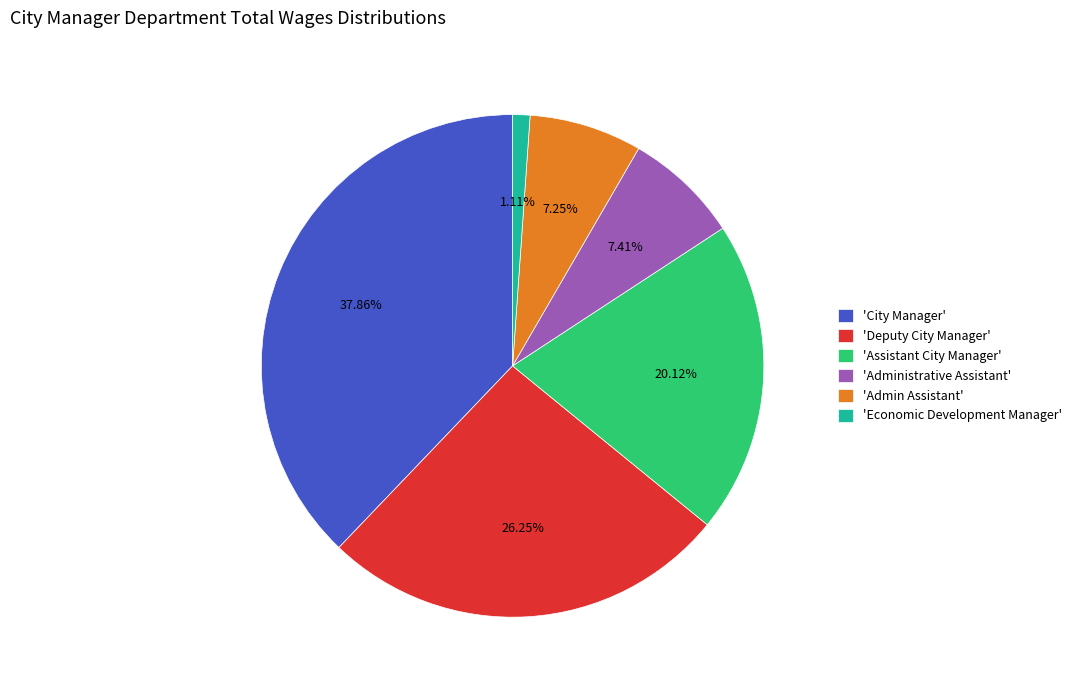

Which has a higher value, 'Assistant City Manager' or 'Economic Development Manager'?

'Assistant City Manager'